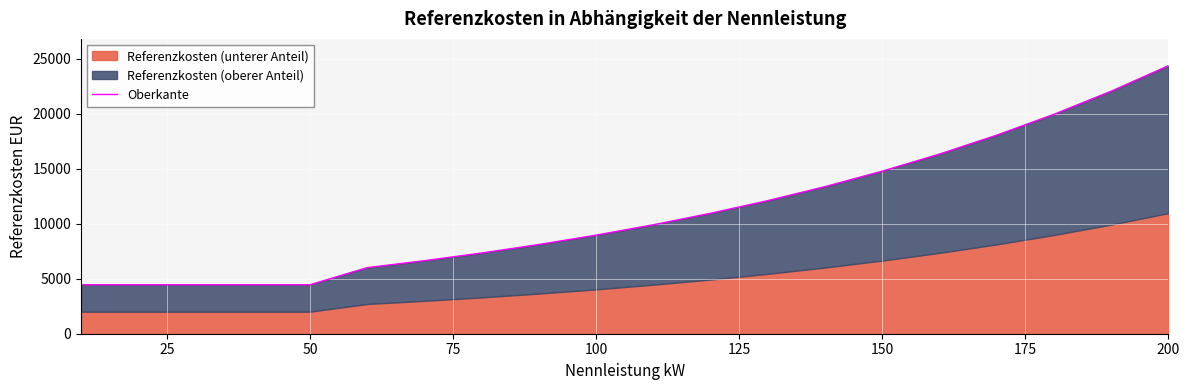

How many values exceed 9899?

10